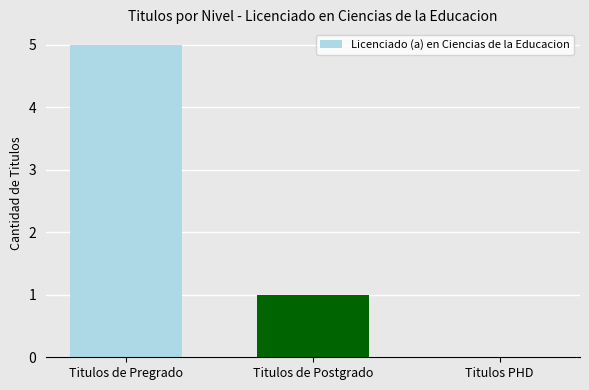

Reading left to right, list all the values displayed in this chart.

5	1	0